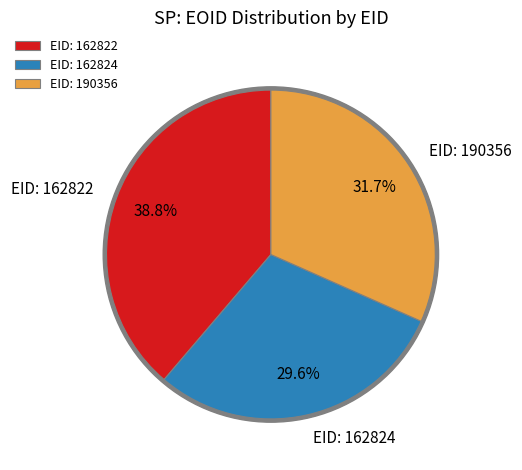

Between EID: 162824 and EID: 162822, which is larger?

EID: 162822